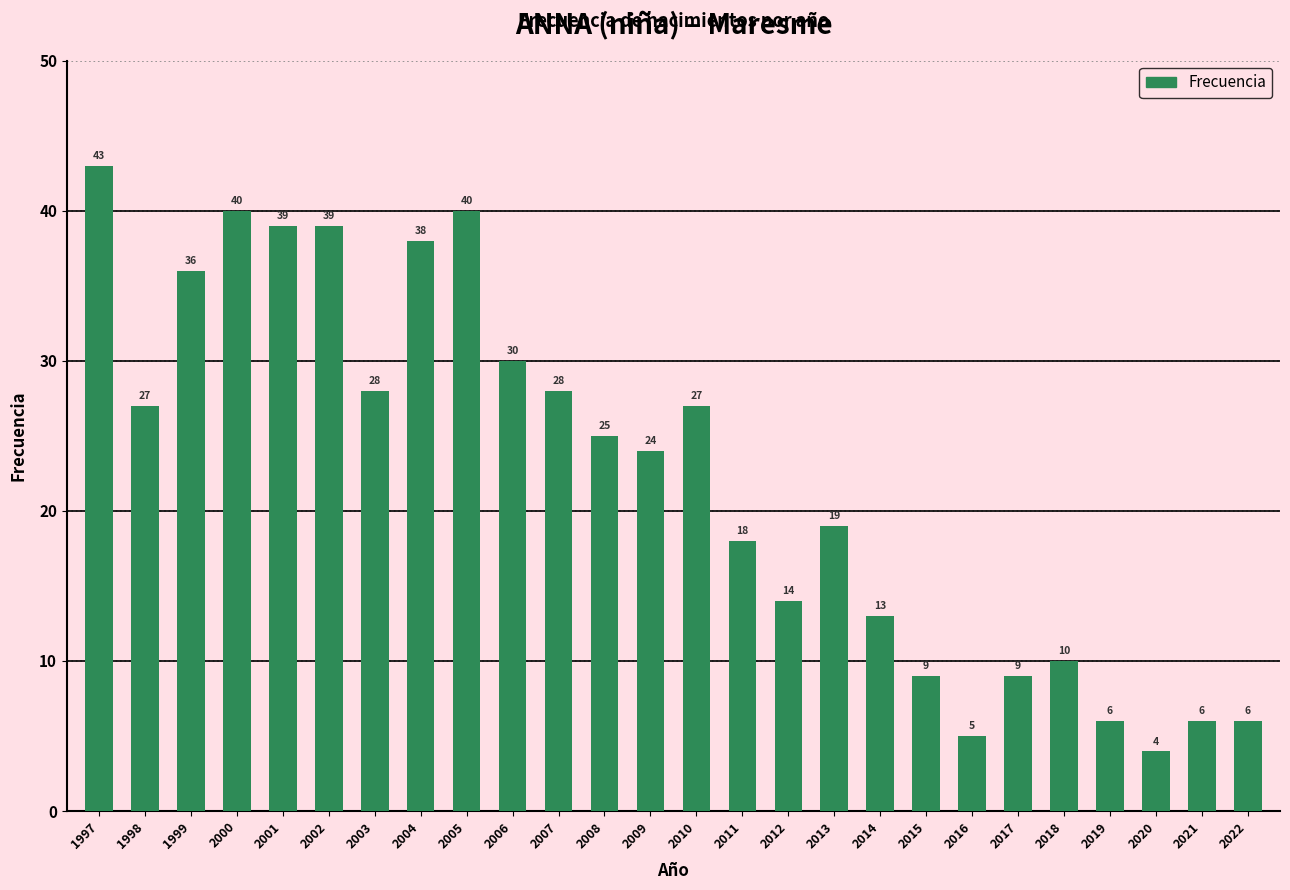

What is the value of the 22nd bar from the left?

10